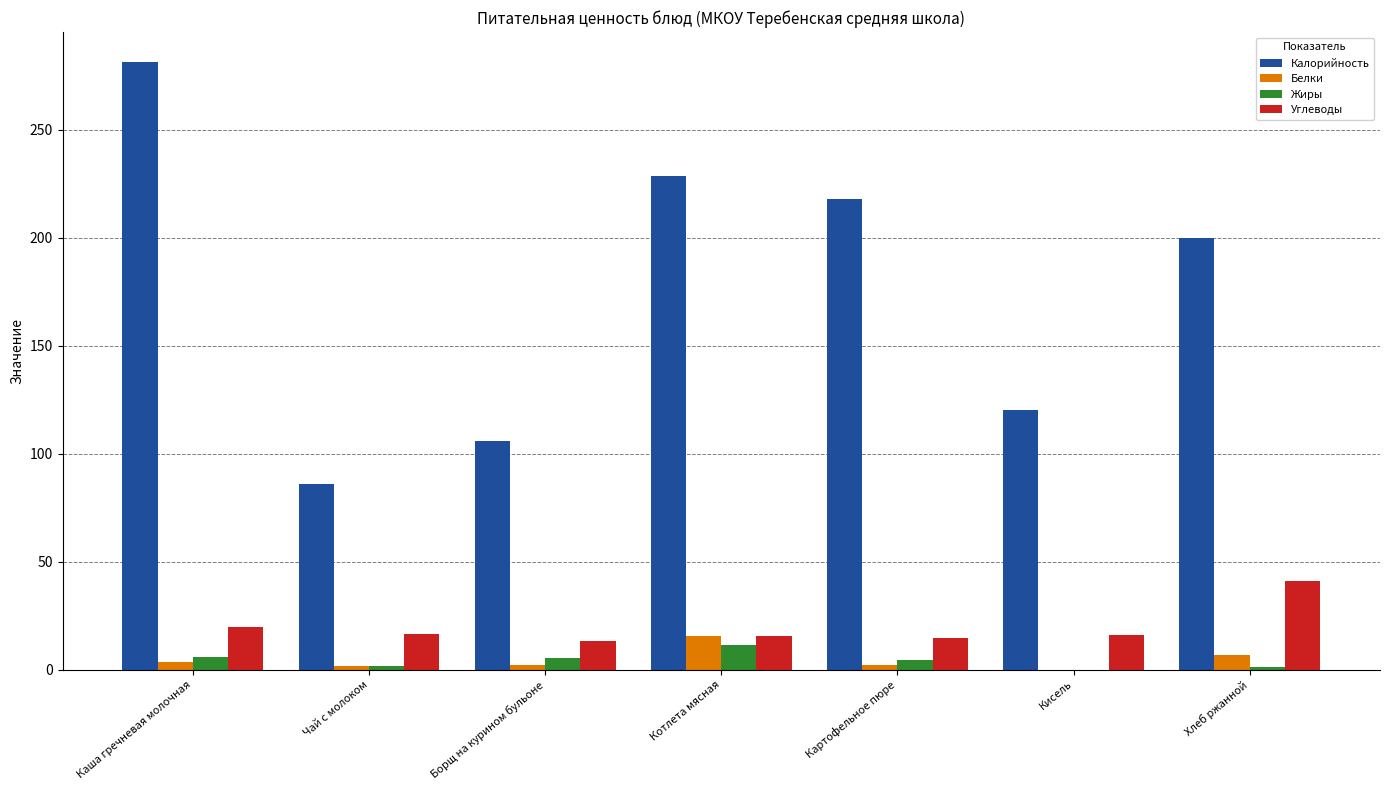

Between Чай с молоком and Хлеб ржанной, which series saw the biggest shift?

Калорийность